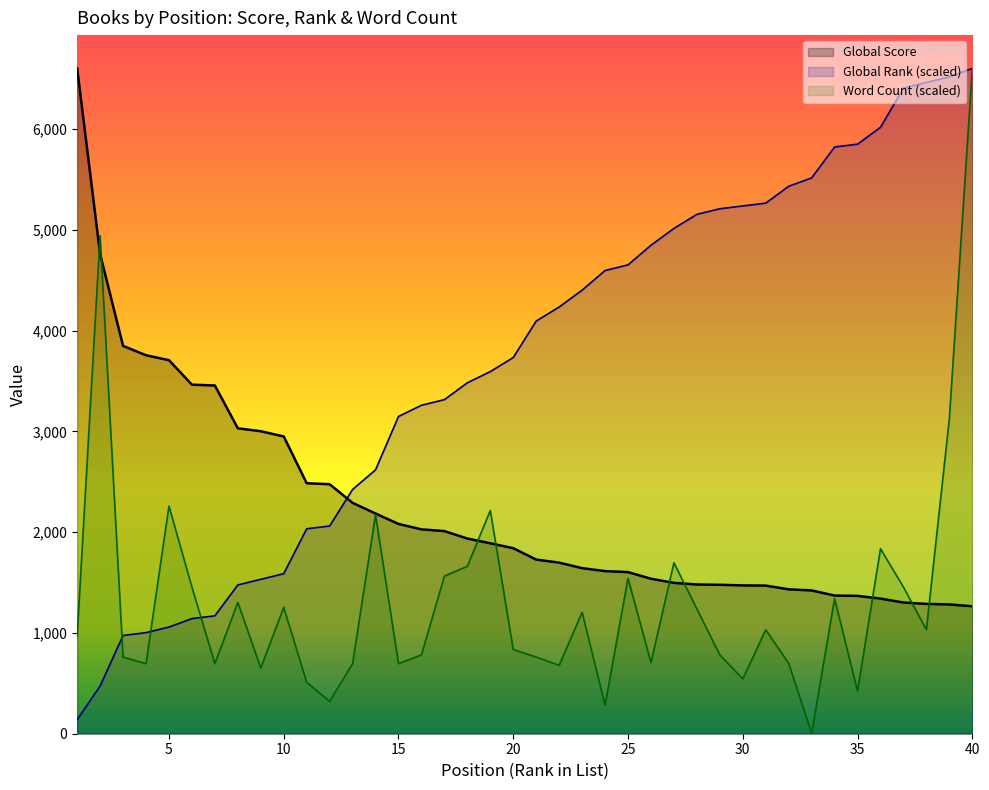

What is the difference between the maximum and minimum values in the Word Count (hundreds) series?

6598.7